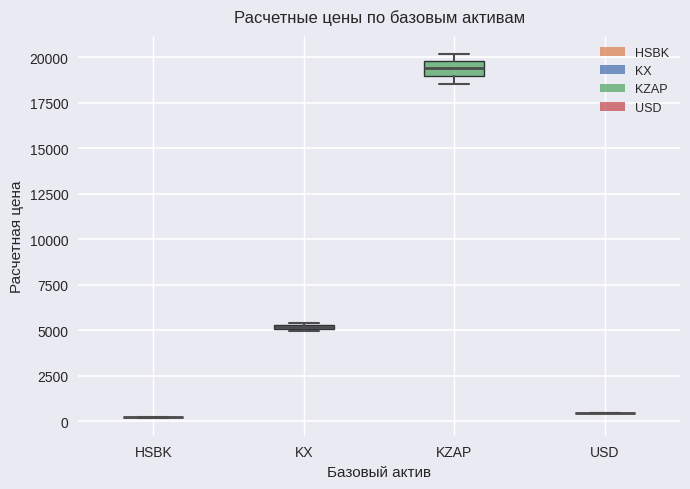

Which box is the tallest, from its lower edge to its upper edge?

KZAP